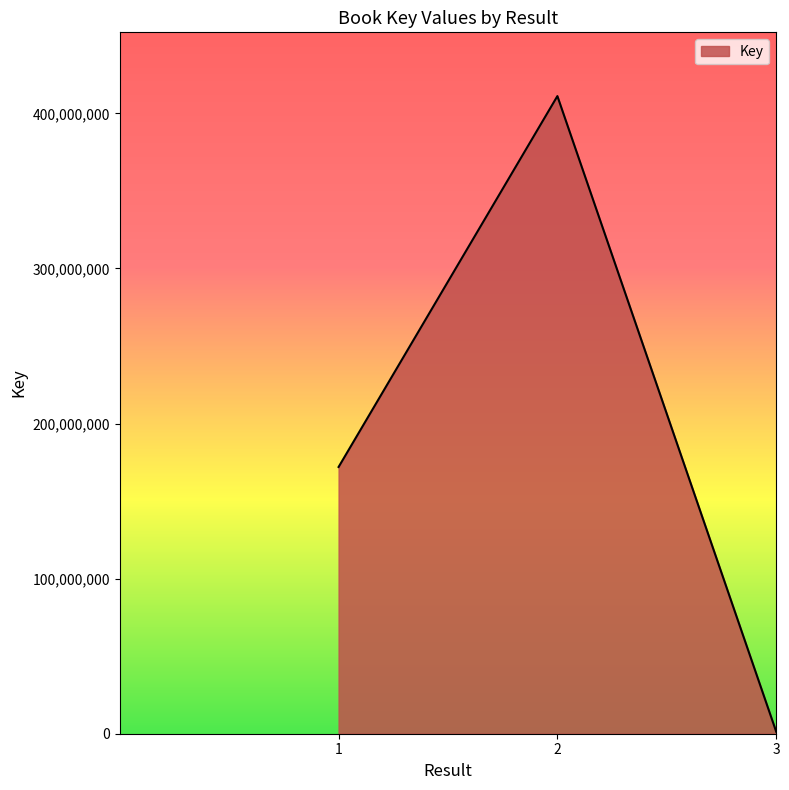

What is the change in value from 1 to 2?

+239156792